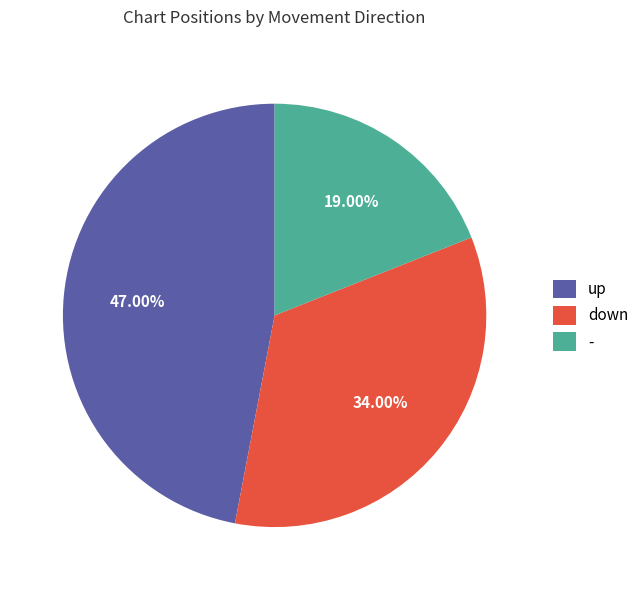

Does any single category account for the majority?

No